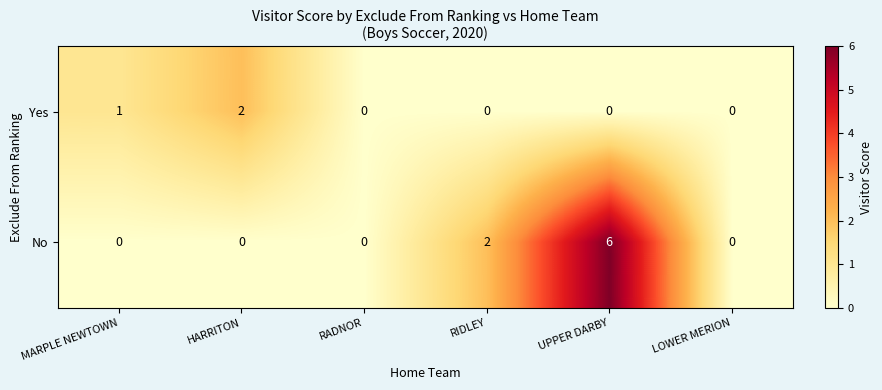

Rank the series at UPPER DARBY from highest to lowest value.

No, Yes